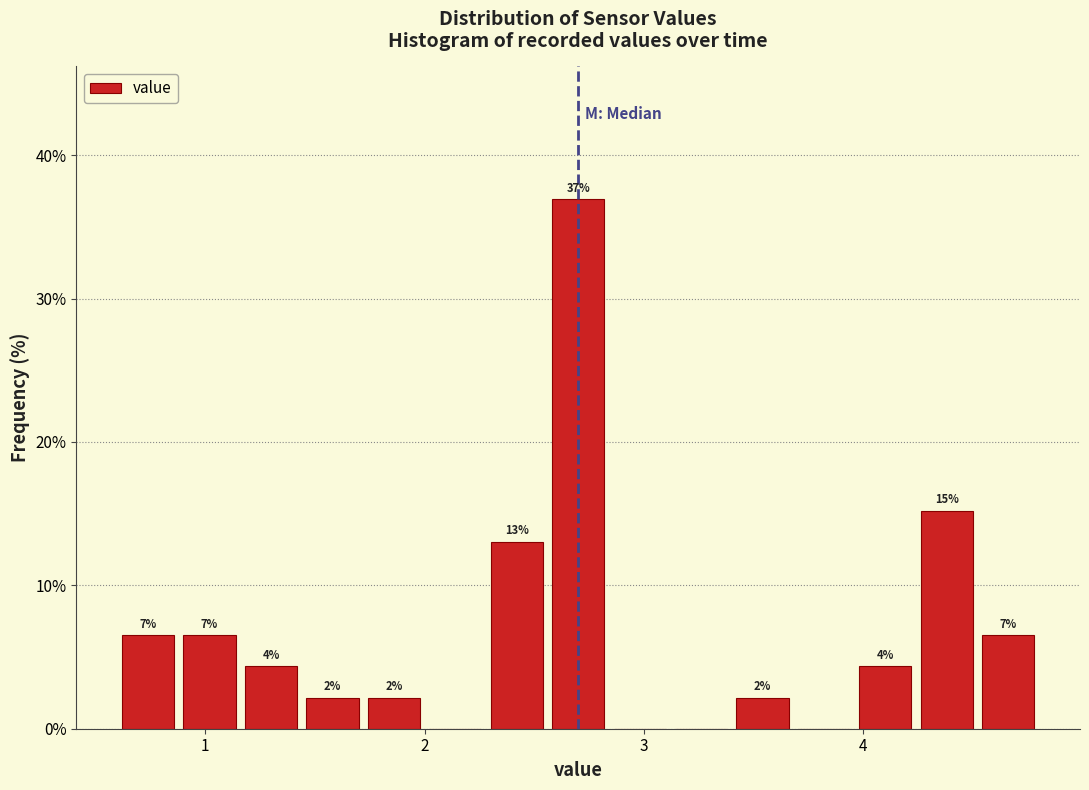

Around what value on the x-axis is the tallest bar? Give the approximate position of its centre, as read against the axis.

2.7